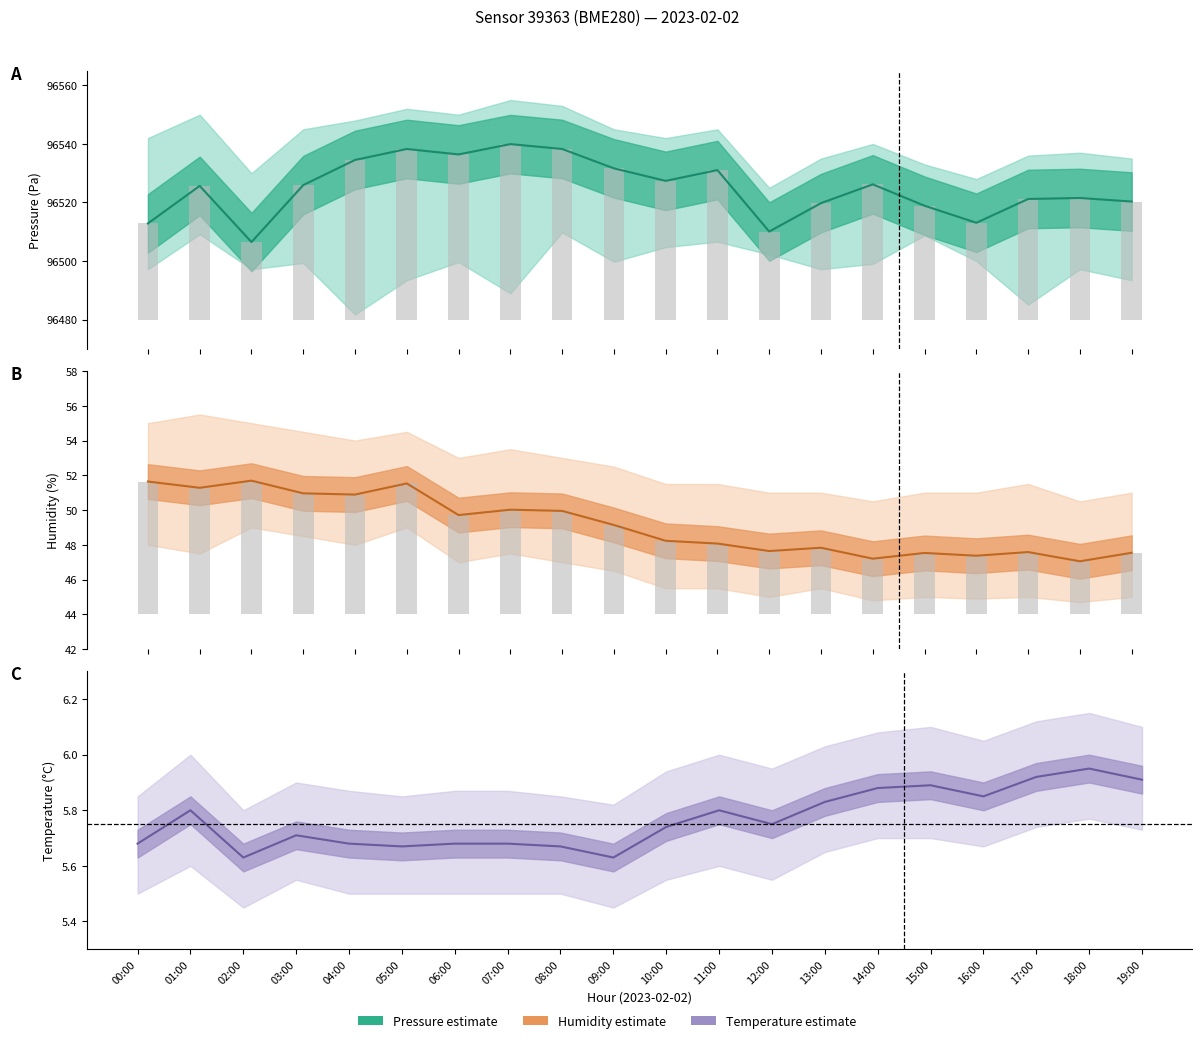

At how many categories does at least one series exceed 53690?

20